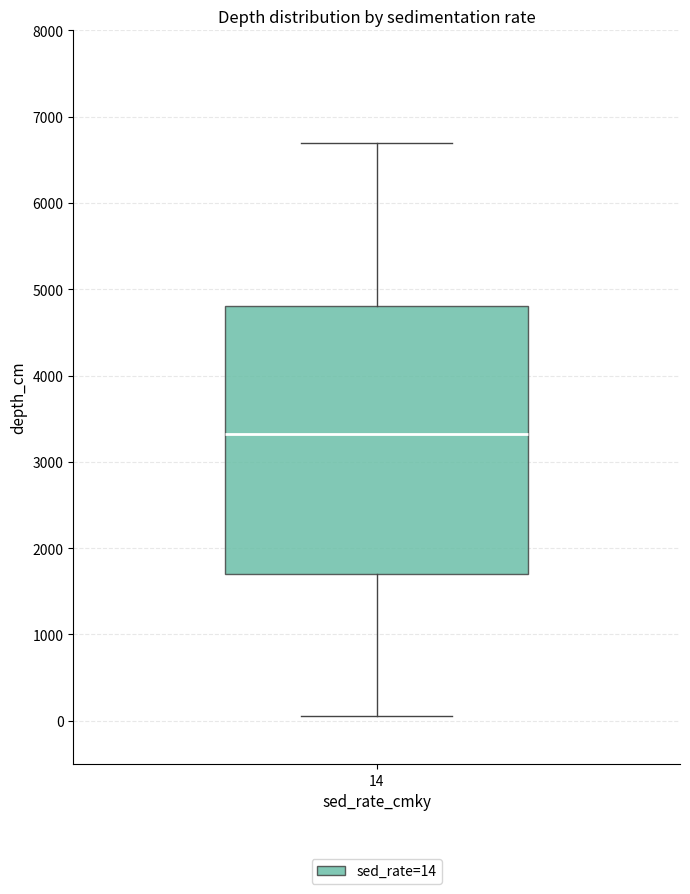

Read this box plot against the y-axis: the position of the median line, the range covered by the box, and the ends of both whiskers. The values are not printed on the chart, so give them approximately, as read against the axis.

median 3300, box 1700 to 4800, whiskers 100 to 6700